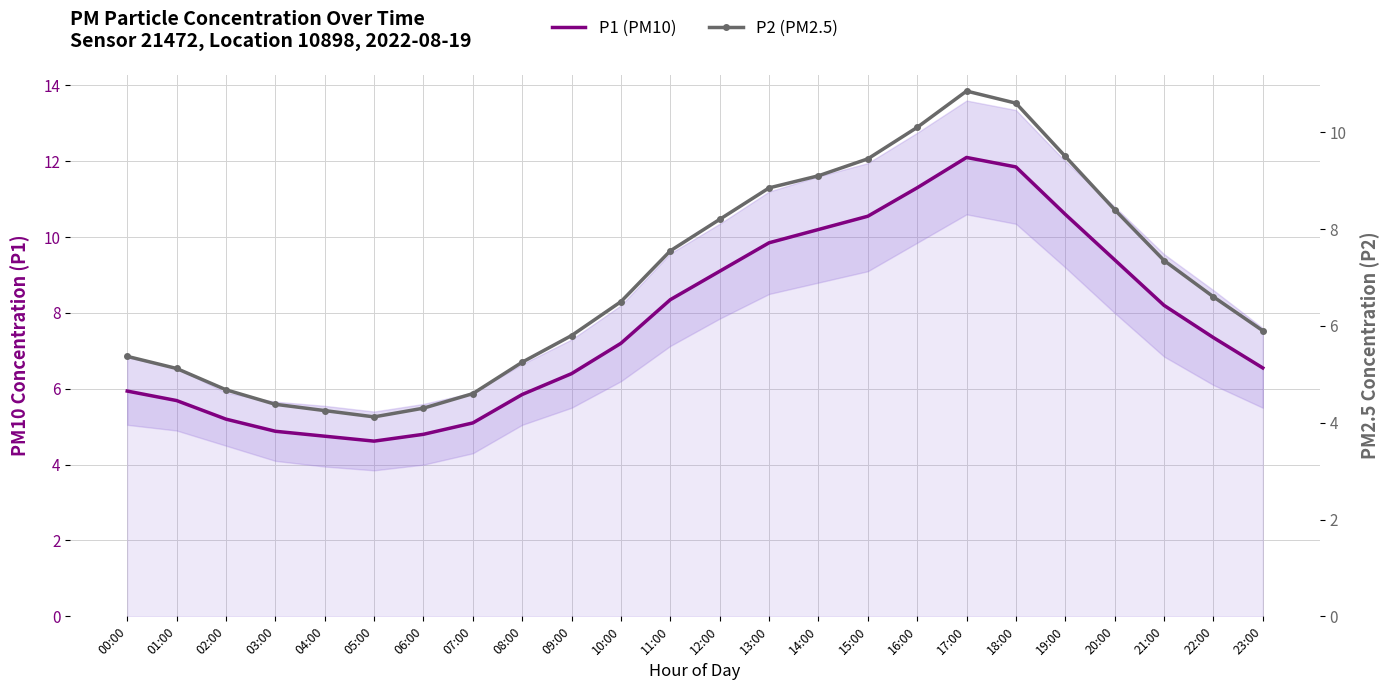

List the series in order of their peak value, lowest first.

P2 (PM2.5), P1 (PM10)